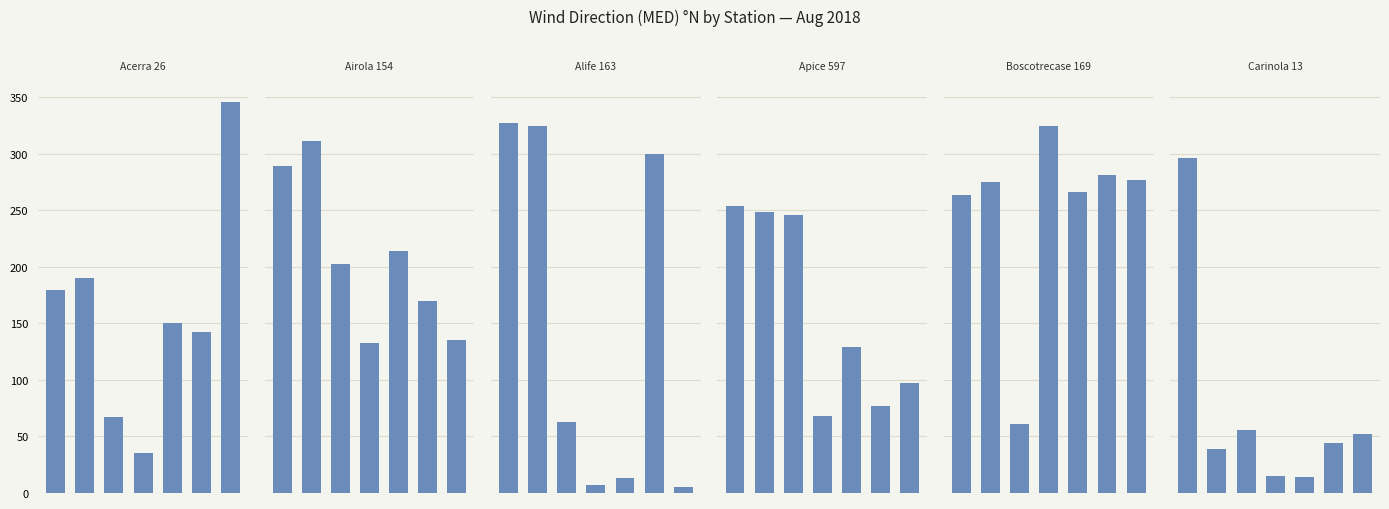

Between −2 and 6, which series saw the biggest shift?

Alife 163